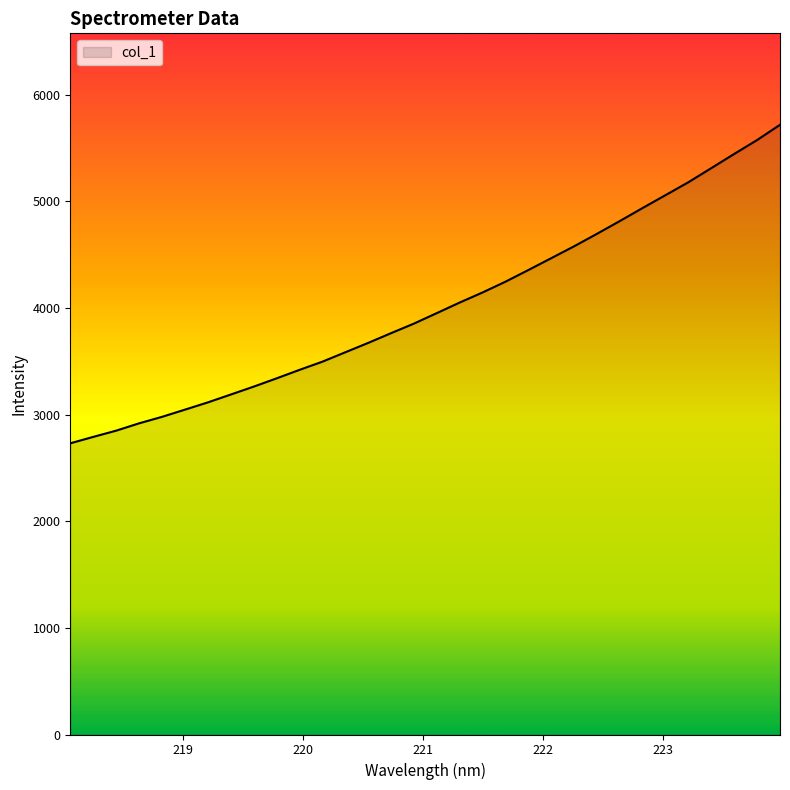

What is the minimum value shown in the chart?

2731.6